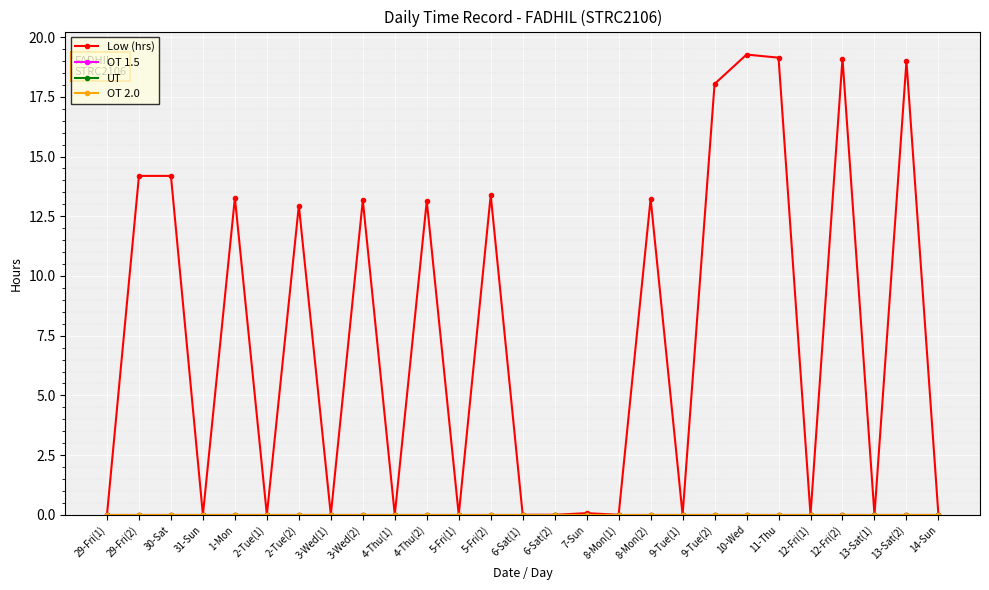

What is the sum of all Low (hrs) values?

202.2